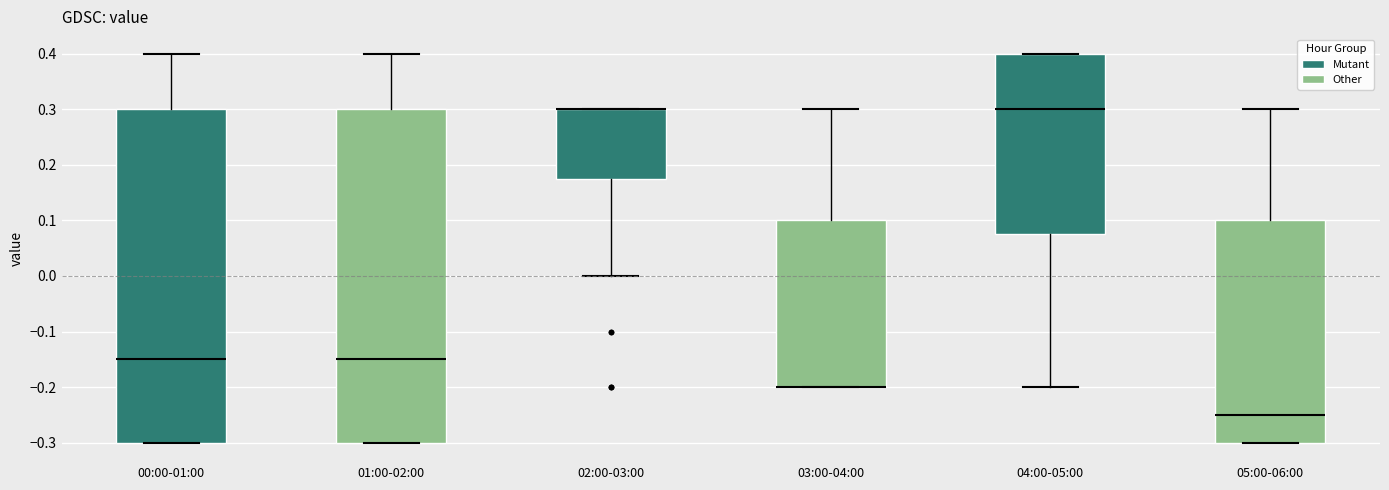

Reading left to right, transcribe this box plot: for each box, give where its median line is, the range the box spans, and where its two whiskers end, as read against the y-axis. The values are not printed on the chart, so give them approximately, as read against the axis.

00:00-01:00: median -0.15, box -0.30 to 0.30, whiskers -0.30 to 0.40
01:00-02:00: median -0.15, box -0.30 to 0.30, whiskers -0.30 to 0.40
02:00-03:00: median 0.30 (drawn on the box's upper edge), box 0.18 to 0.30, whiskers 0.00 to 0.30
03:00-04:00: median -0.20 (drawn on the box's lower edge), box -0.20 to 0.10, whiskers -0.20 to 0.30
04:00-05:00: median 0.30, box 0.08 to 0.40, whiskers -0.20 to 0.40
05:00-06:00: median -0.25, box -0.30 to 0.10, whiskers -0.30 to 0.30